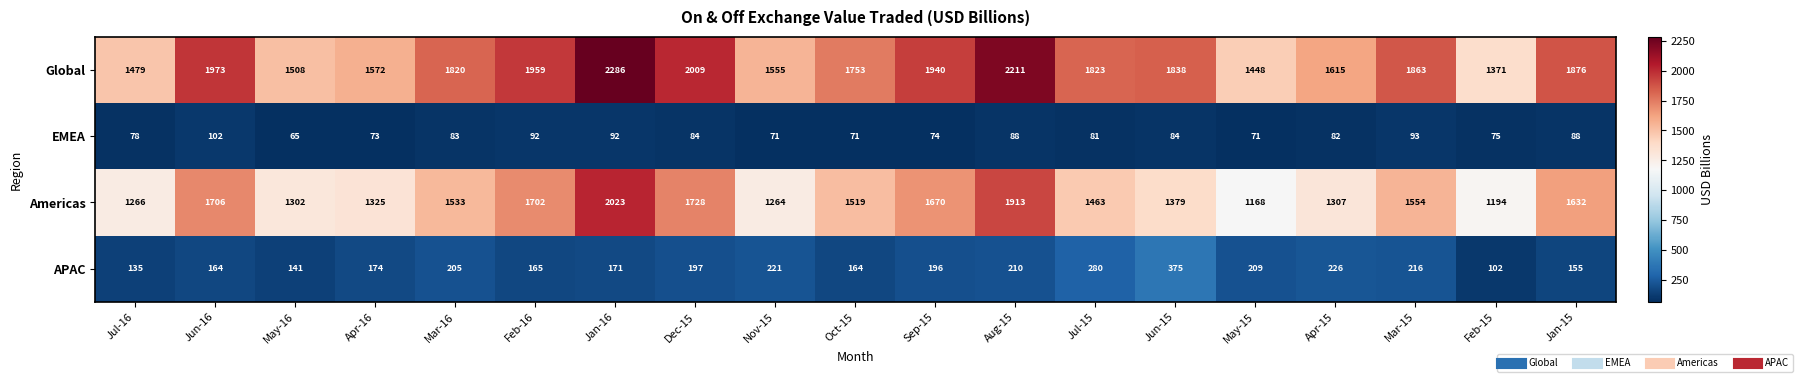

Where does the APAC series first go above 196?

Mar-16